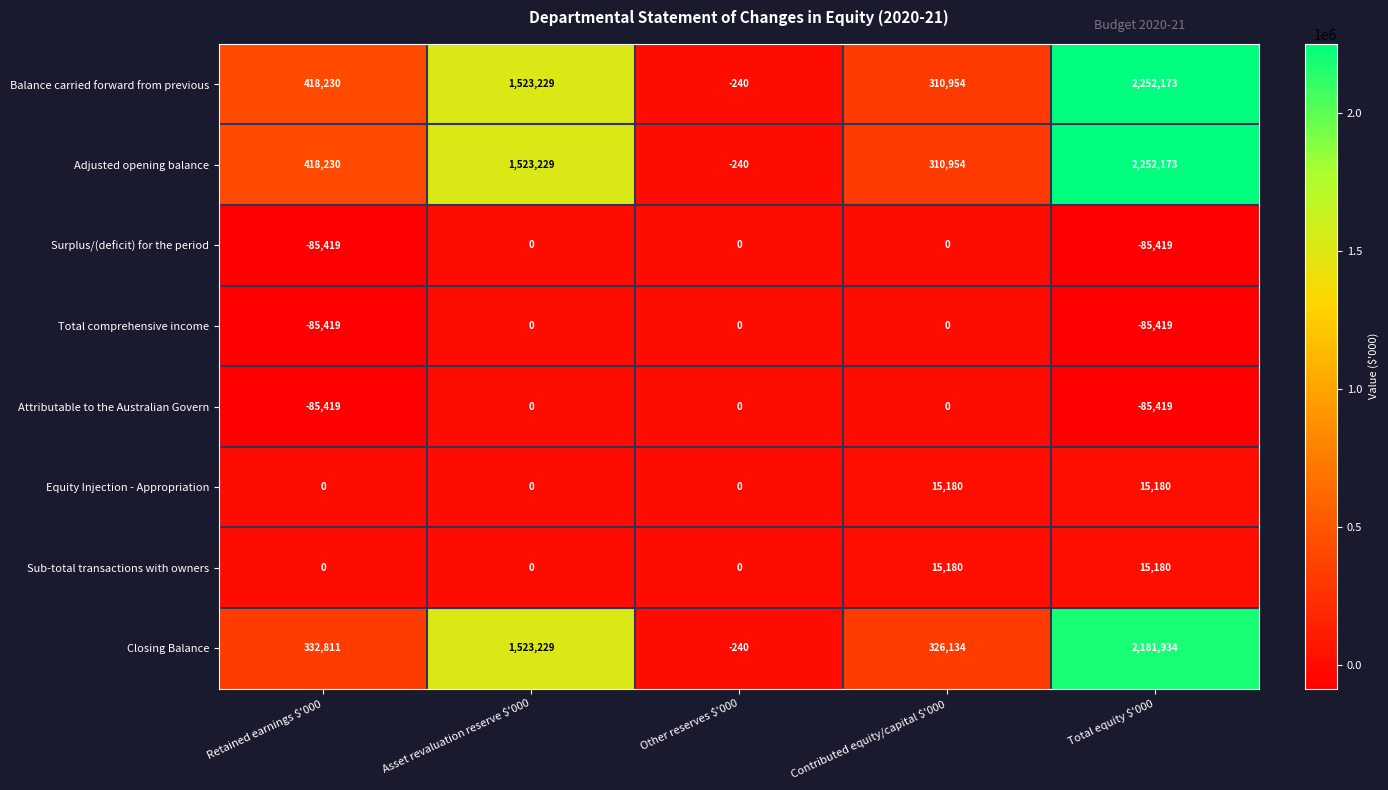

What is the highest value of the Equity Injection - Appropriation series?

15180